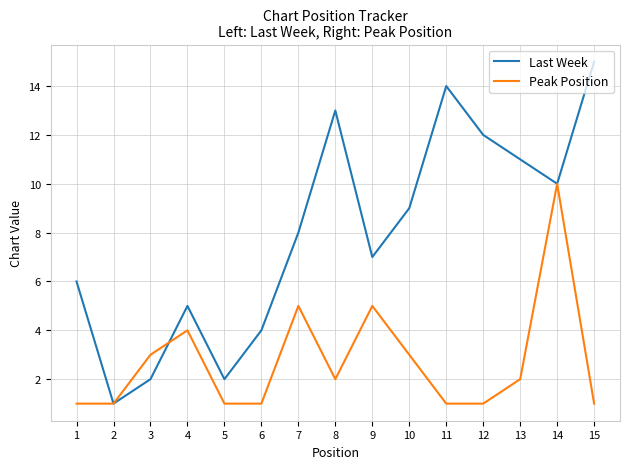

Reading left to right, extract all data points from this chart.

Last Week: 1=6	2=1	3=2	4=5	5=2	6=4	7=8	8=13	9=7	10=9	11=14	12=12	13=11	14=10	15=15
Peak Position: 1=1	2=1	3=3	4=4	5=1	6=1	7=5	8=2	9=5	10=3	11=1	12=1	13=2	14=10	15=1